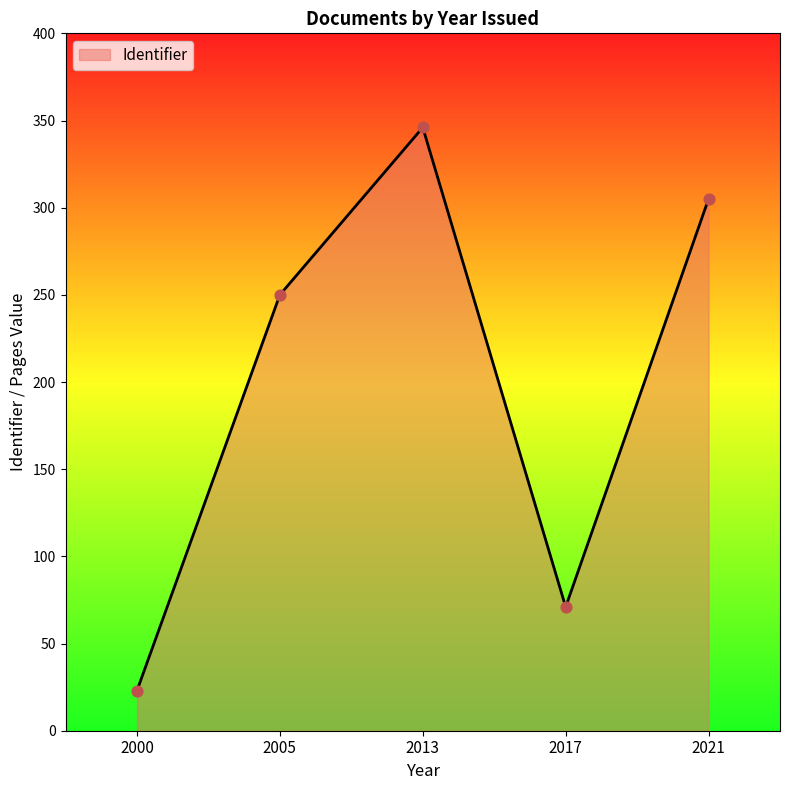

What is the change in value from 2005 to 2017?

-179